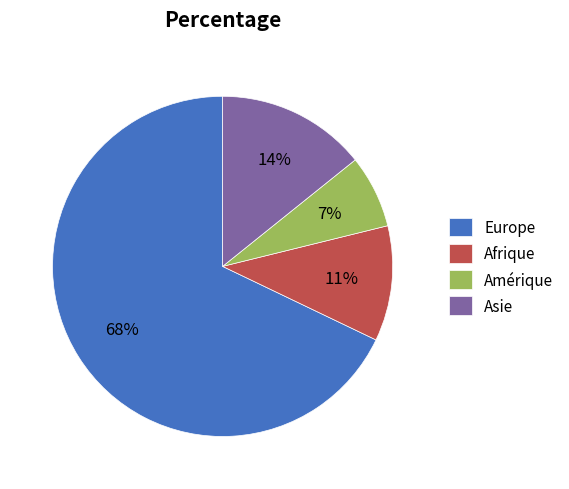

Approximately how many times larger is the value at Europe compared to Afrique?

6.2